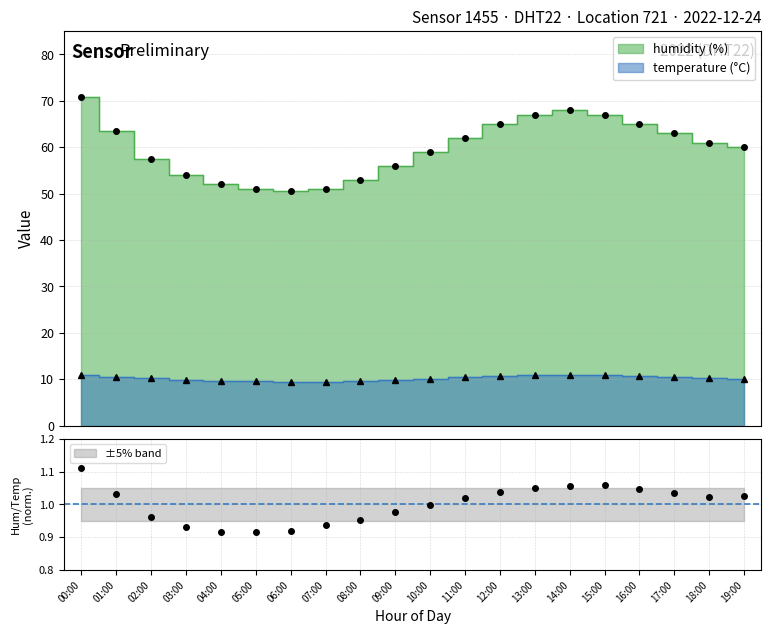

Where is the first local minimum for temperature?

07:00